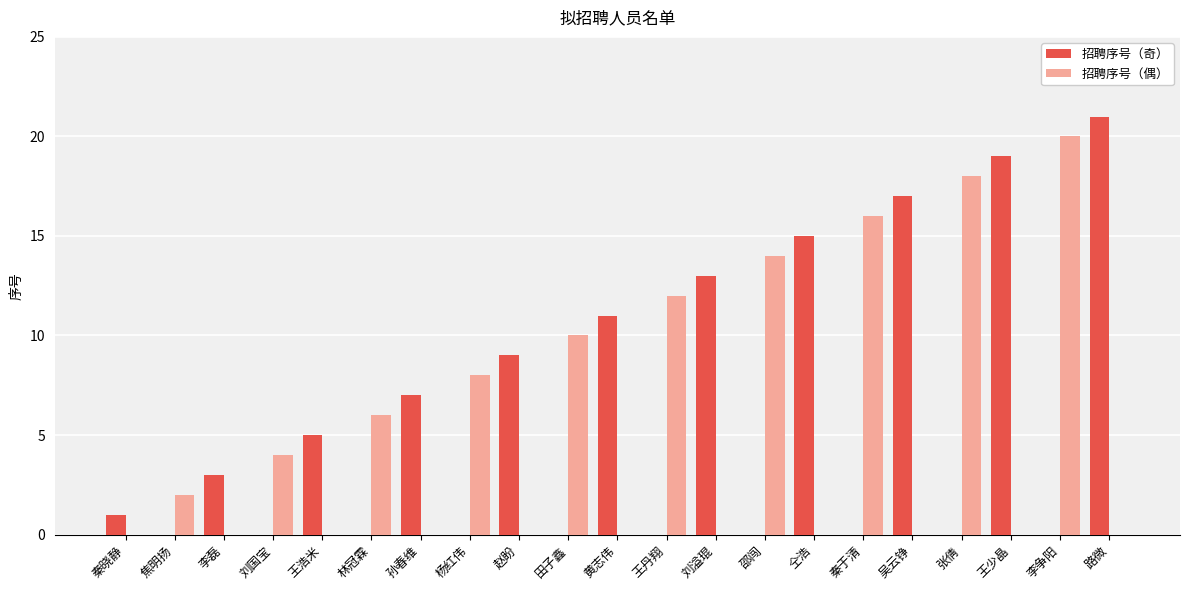

The 招聘序号（奇） series shows 2 at 秦晓静. True or false?

False